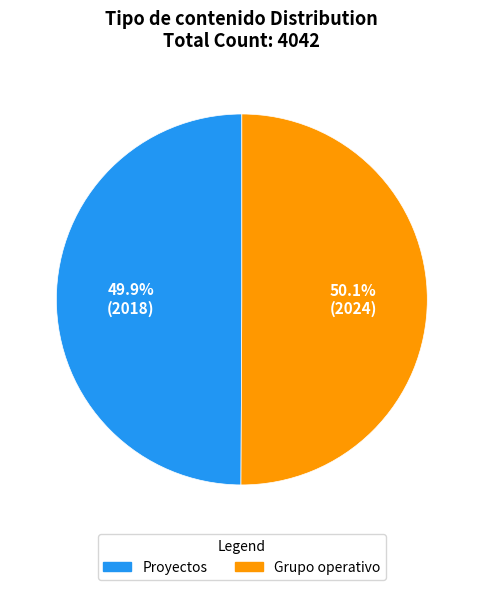

Is there a majority slice in this chart?

Yes